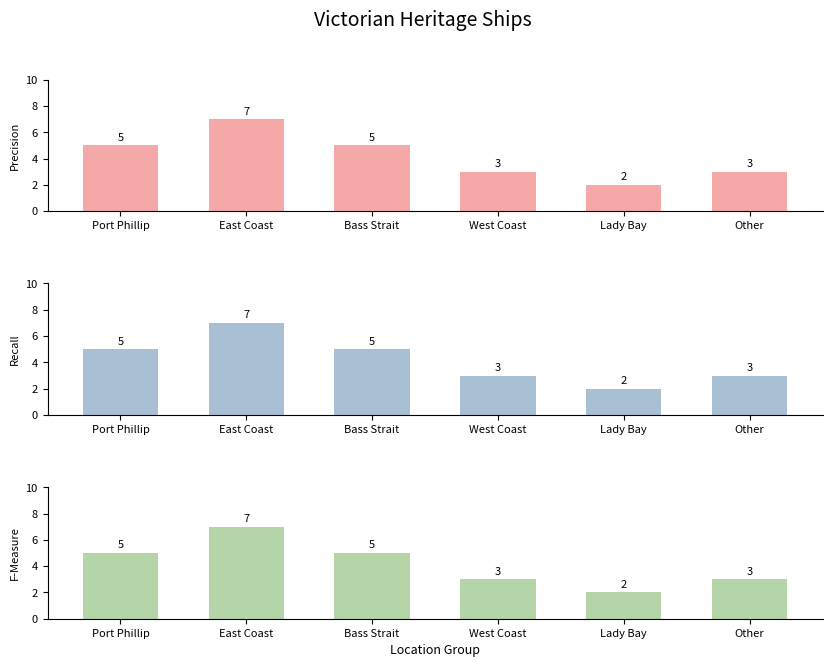

Which category has the lowest value in the Precision series?

Lady Bay